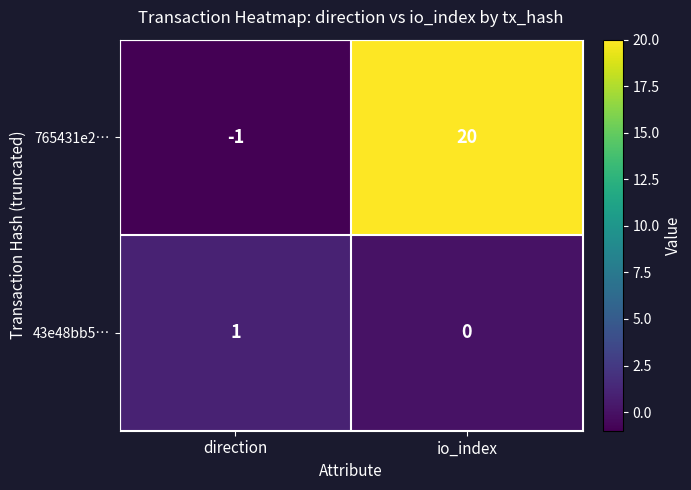

Which series has the largest total across all categories?

765431e2…